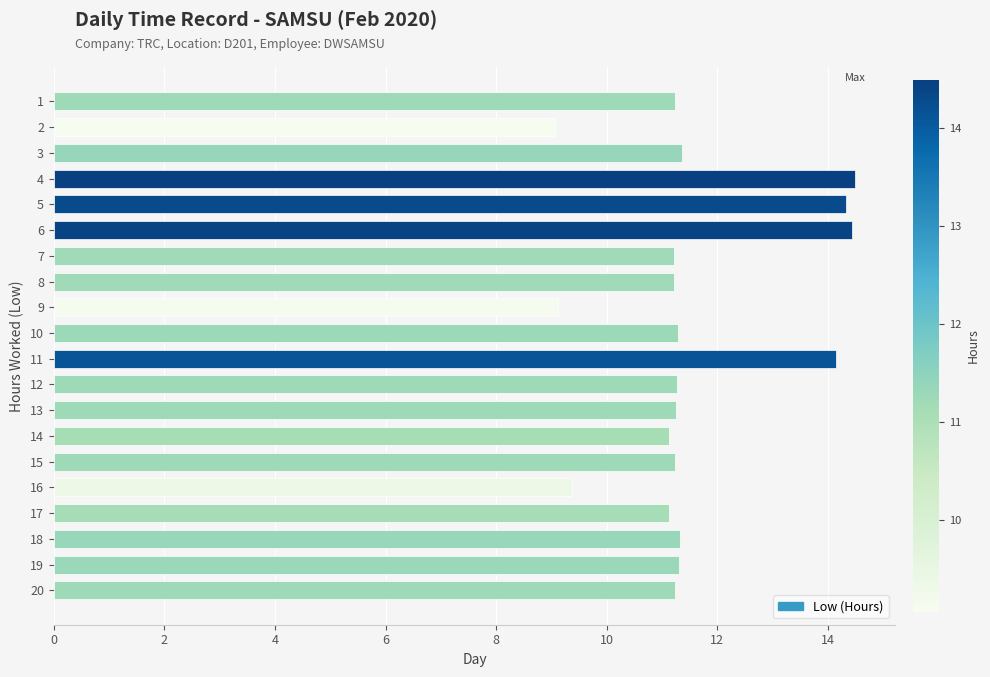

What is the difference between the values at 7 and 9?

2.1